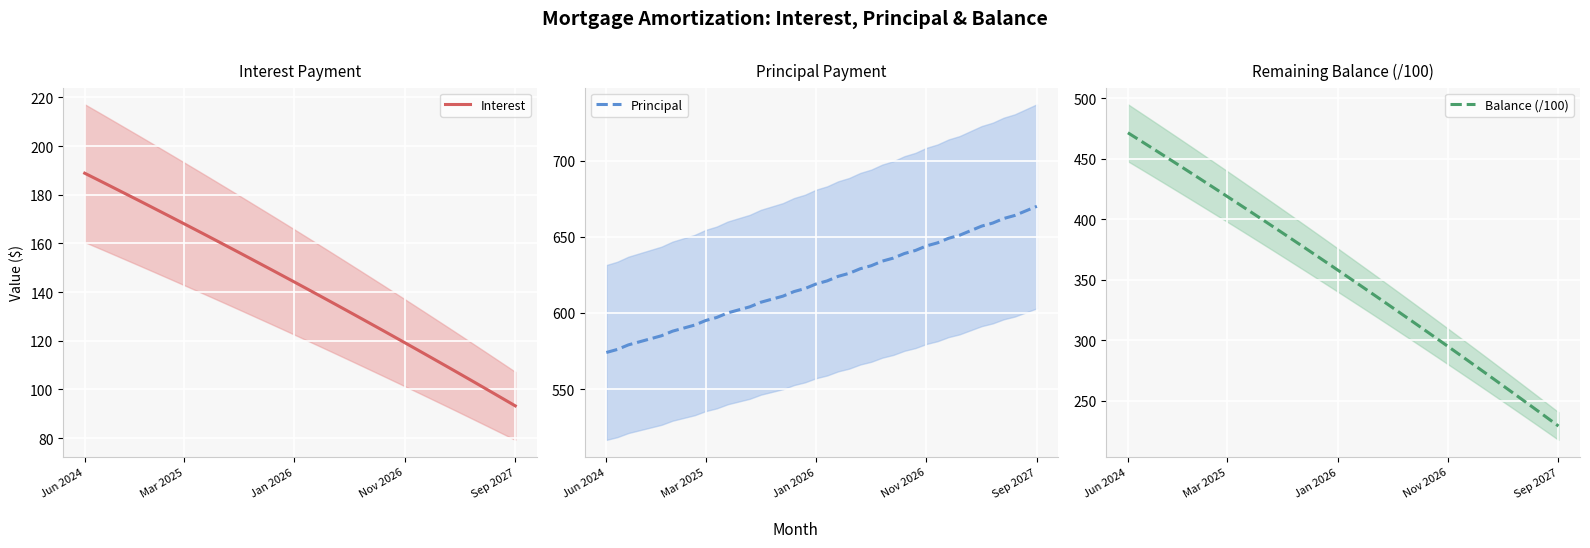

What is the value of the Interest point at the 40th from the left?

93.2